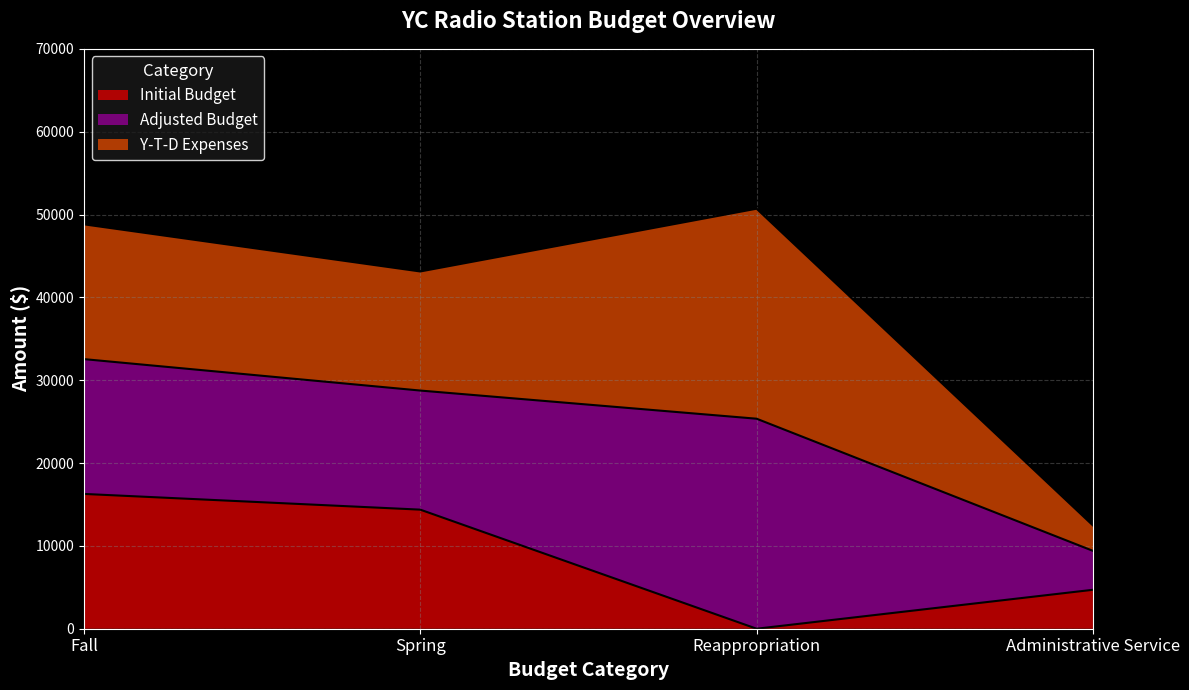

Which label corresponds to the largest value in the chart?

Reappropriation